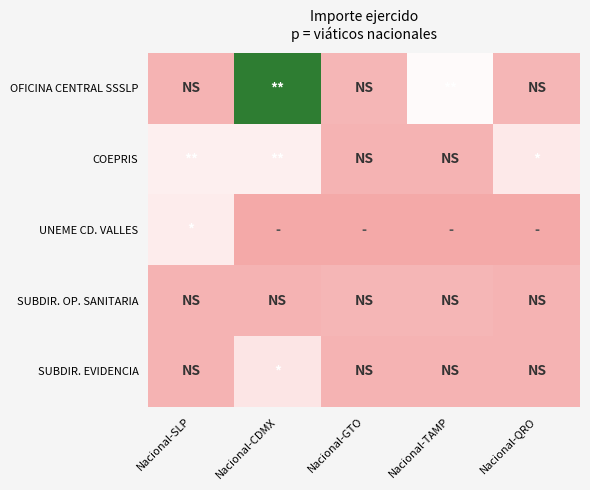

Rank the series by their maximum value, from highest to lowest.

OFICINA CENTRAL SSSLP, COEPRIS, UNEME CD. VALLES, SUBDIR. EVIDENCIA, SUBDIR. OP. SANITARIA